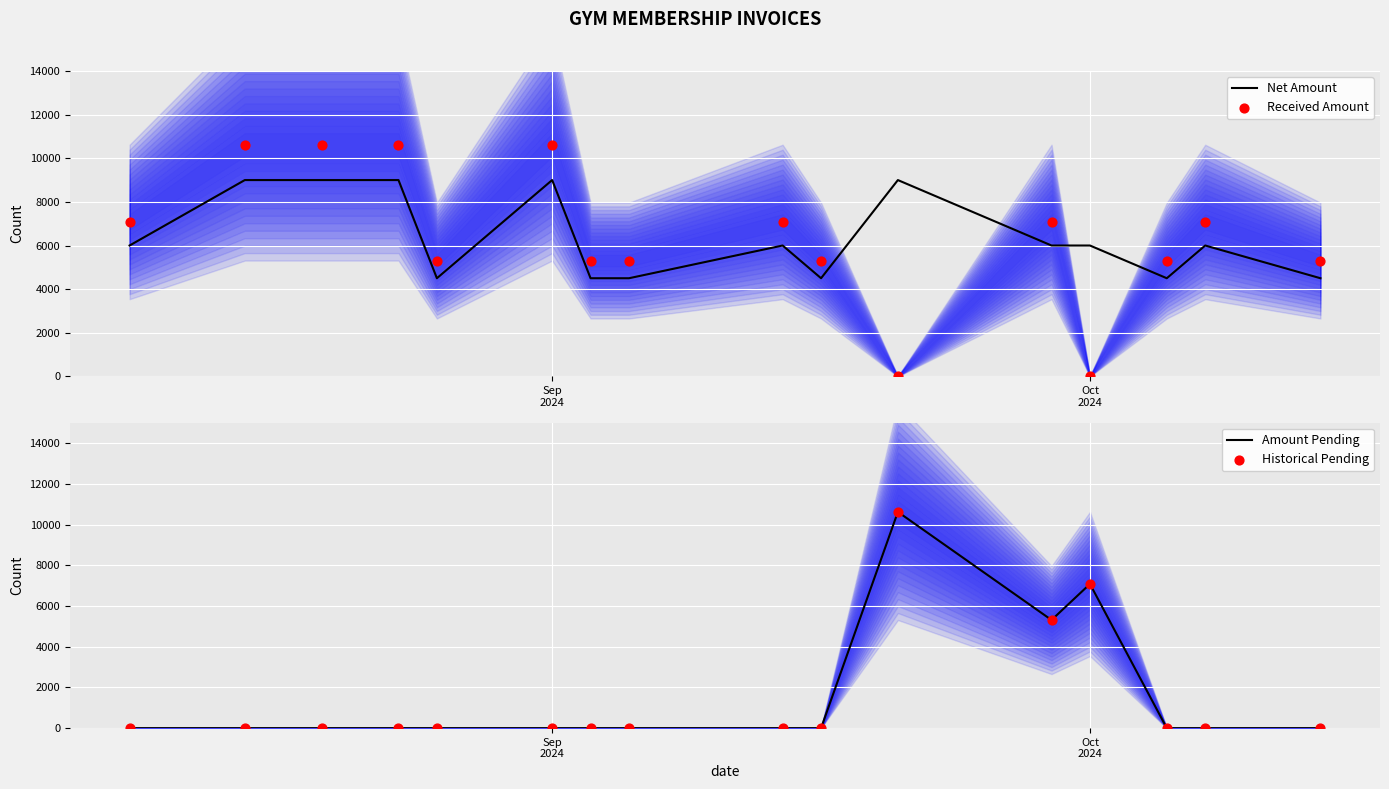

Which series has the largest total across all categories?

Received Amount